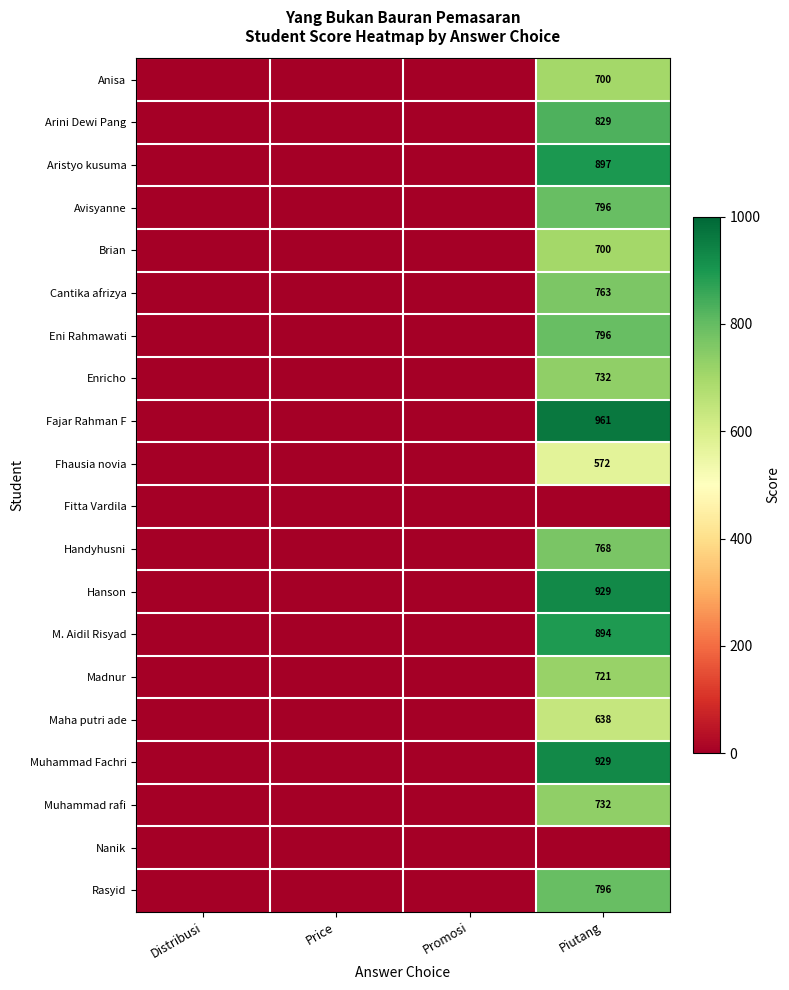

Between Promosi and Distribusi, which is larger?

Promosi